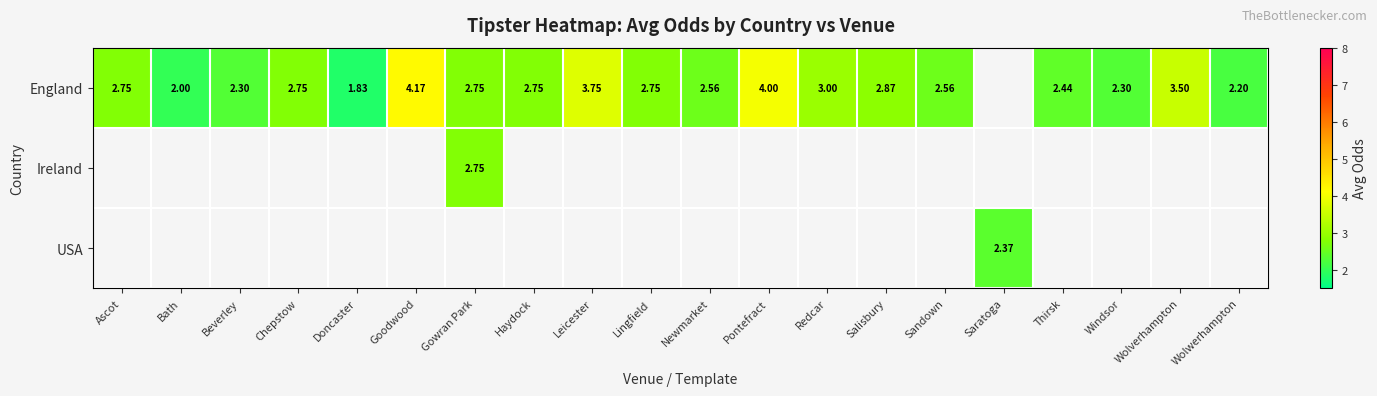

Which category has the lowest value across all series?

Doncaster